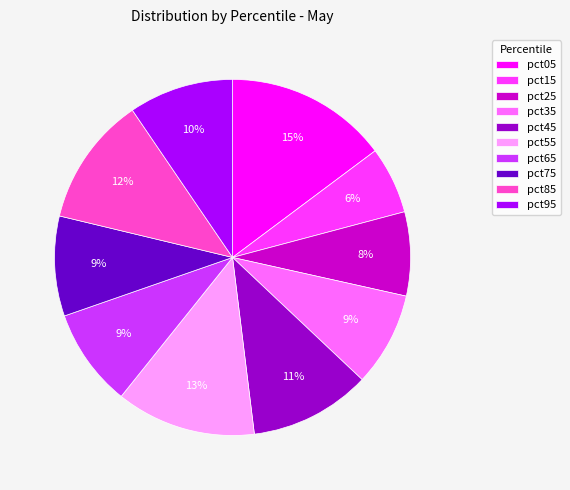

What percentage is the pct95 slice, to the nearest percent?

10%